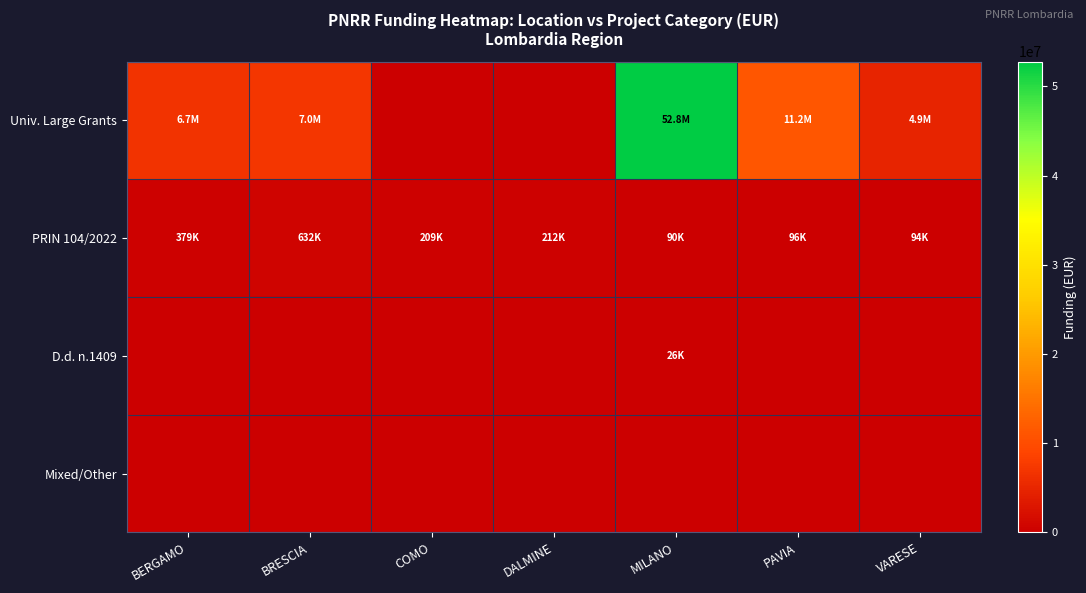

Rank the series by their maximum value, from highest to lowest.

Univ. Large Grants, PRIN 104/2022, D.d. n.1409, Mixed/Other